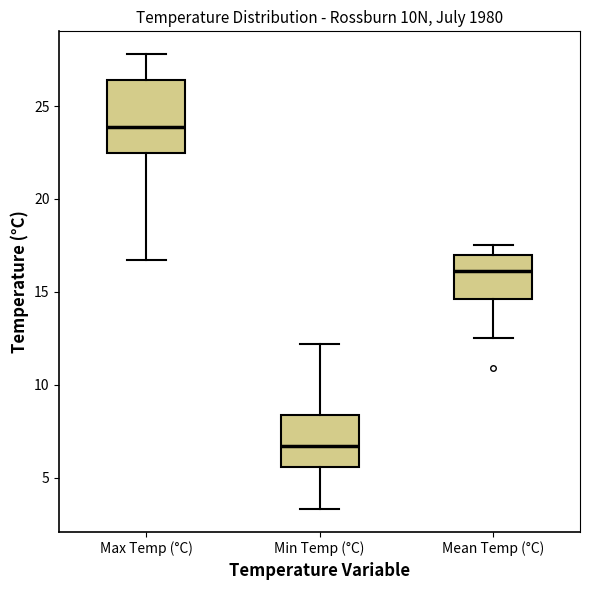

Which box is the tallest, from its lower edge to its upper edge?

Max Temp (°C)